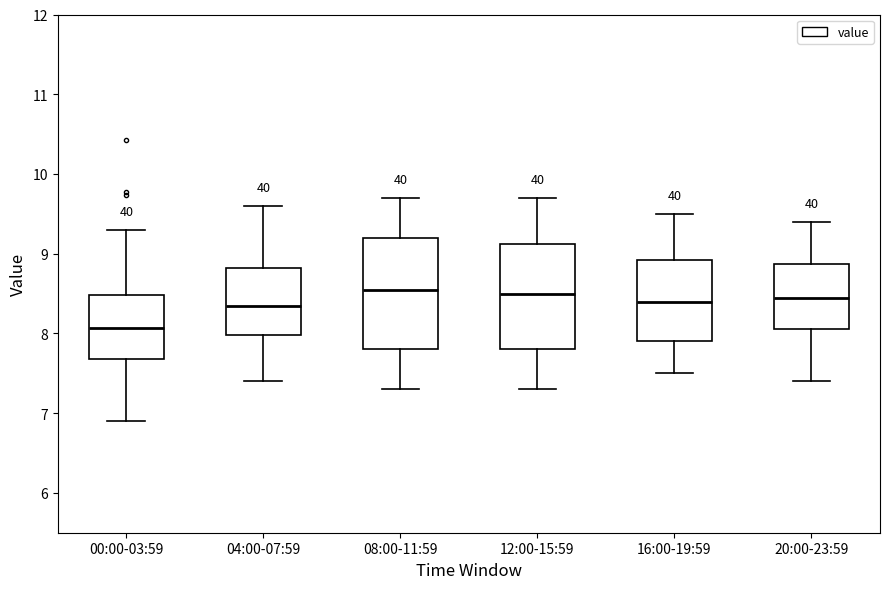

Reading left to right, read every box against the y-axis: the position of its median line, the range the box covers, and the ends of its whiskers. The values are not printed on the chart, so give them approximately, as read against the axis.

00:00-03:59: median 8.1, box 7.7 to 8.5, whiskers 6.9 to 9.3
04:00-07:59: median 8.4, box 8.0 to 8.8, whiskers 7.4 to 9.6
08:00-11:59: median 8.6, box 7.8 to 9.2, whiskers 7.3 to 9.7
12:00-15:59: median 8.5, box 7.8 to 9.1, whiskers 7.3 to 9.7
16:00-19:59: median 8.4, box 7.9 to 8.9, whiskers 7.5 to 9.5
20:00-23:59: median 8.5, box 8.1 to 8.9, whiskers 7.4 to 9.4